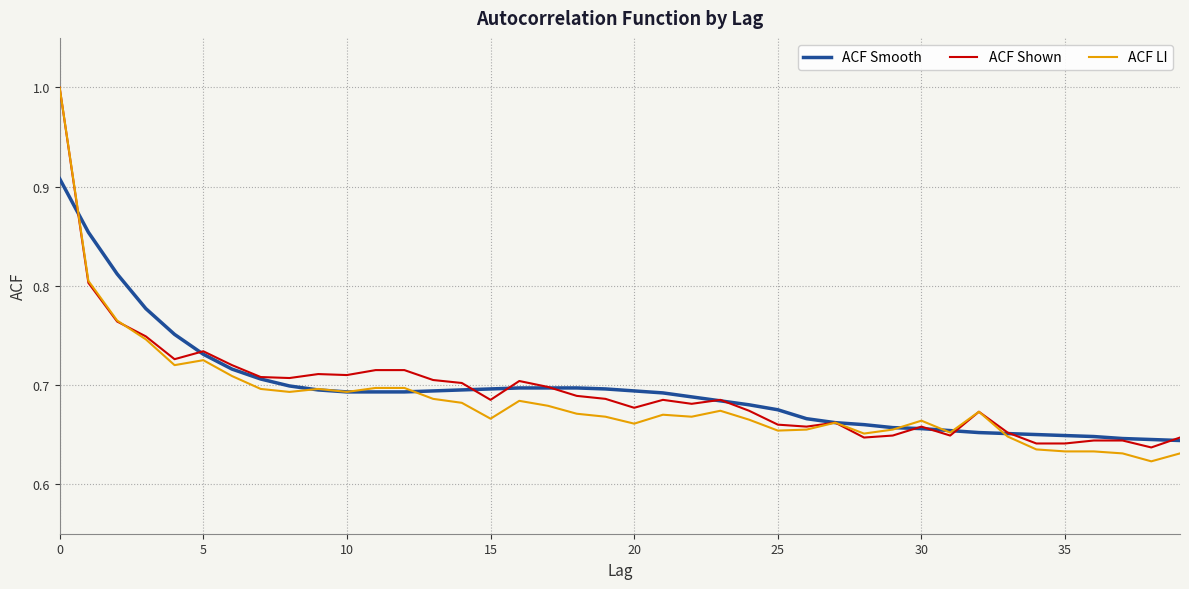

What is the greatest value displayed?

1.0